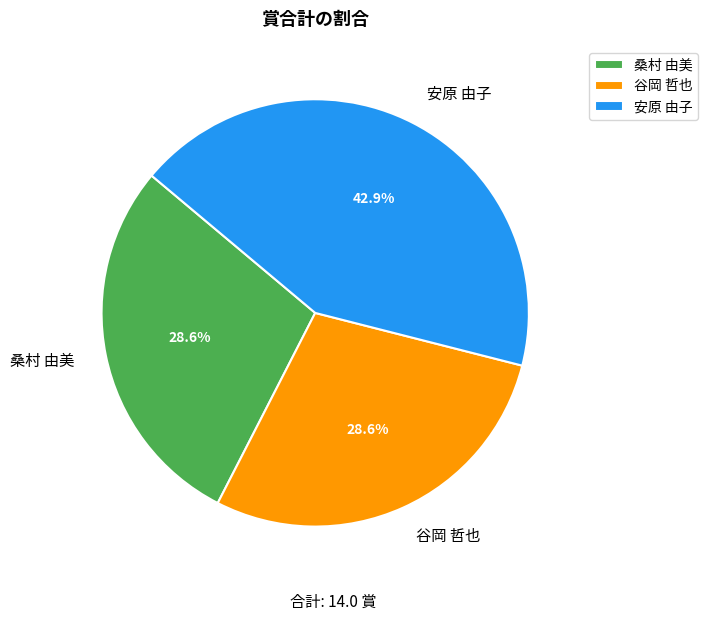

Which category has the biggest portion of the pie?

安原 由子